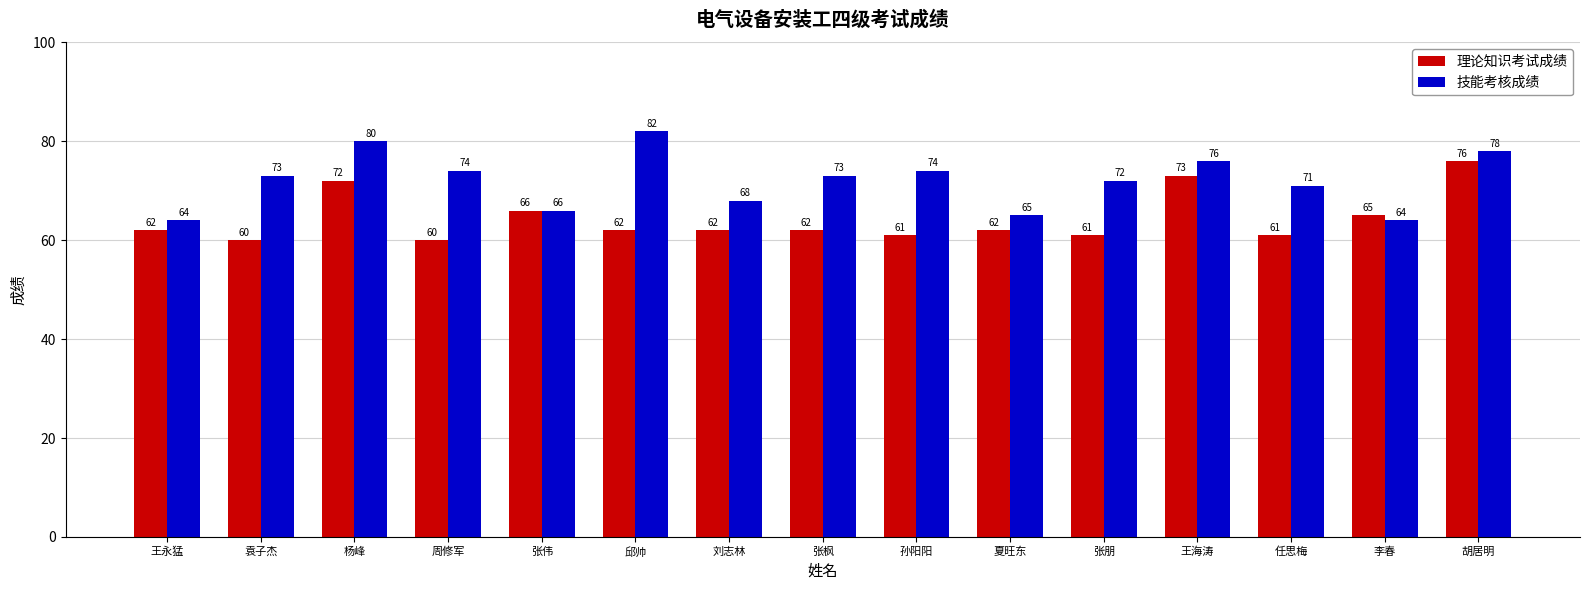

True or false: 理论知识考试成绩 has a value of 73 at 王海涛.

True